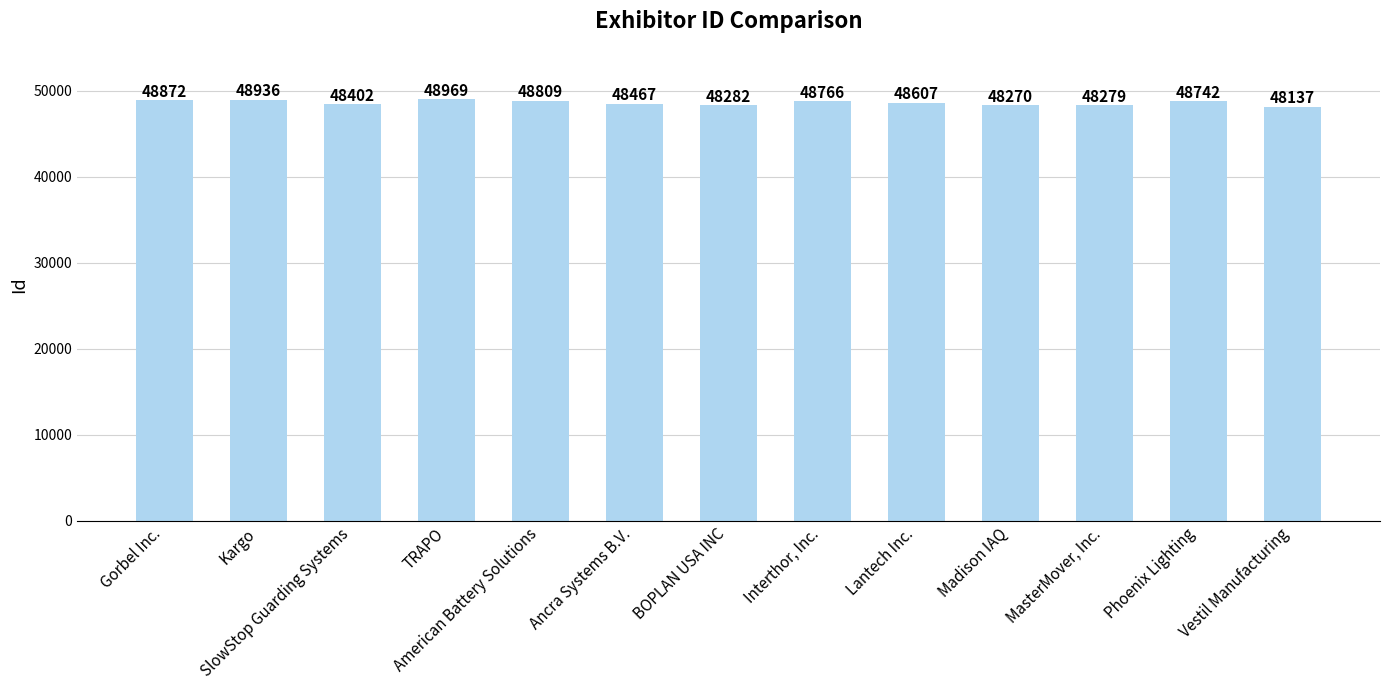

How many values are below 48607?

6